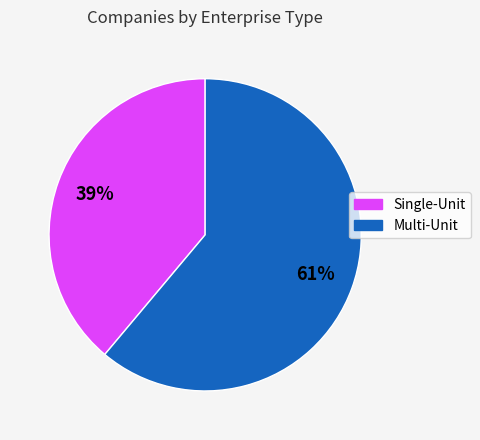

To the nearest percent, what portion does Single-Unit represent?

39%